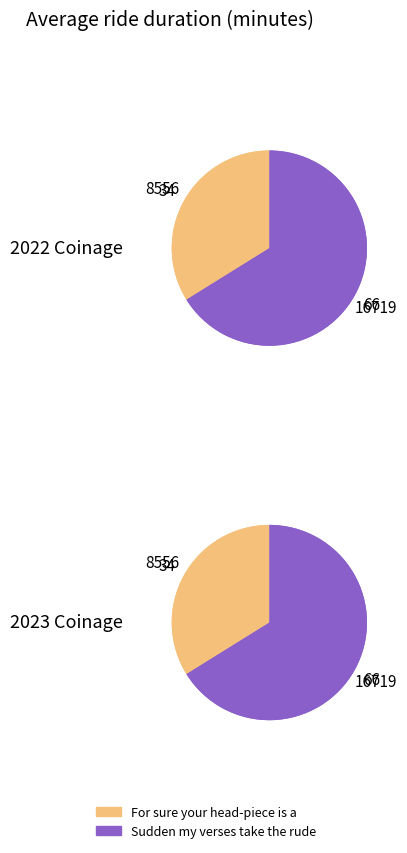

How many segments does this pie chart have?

2